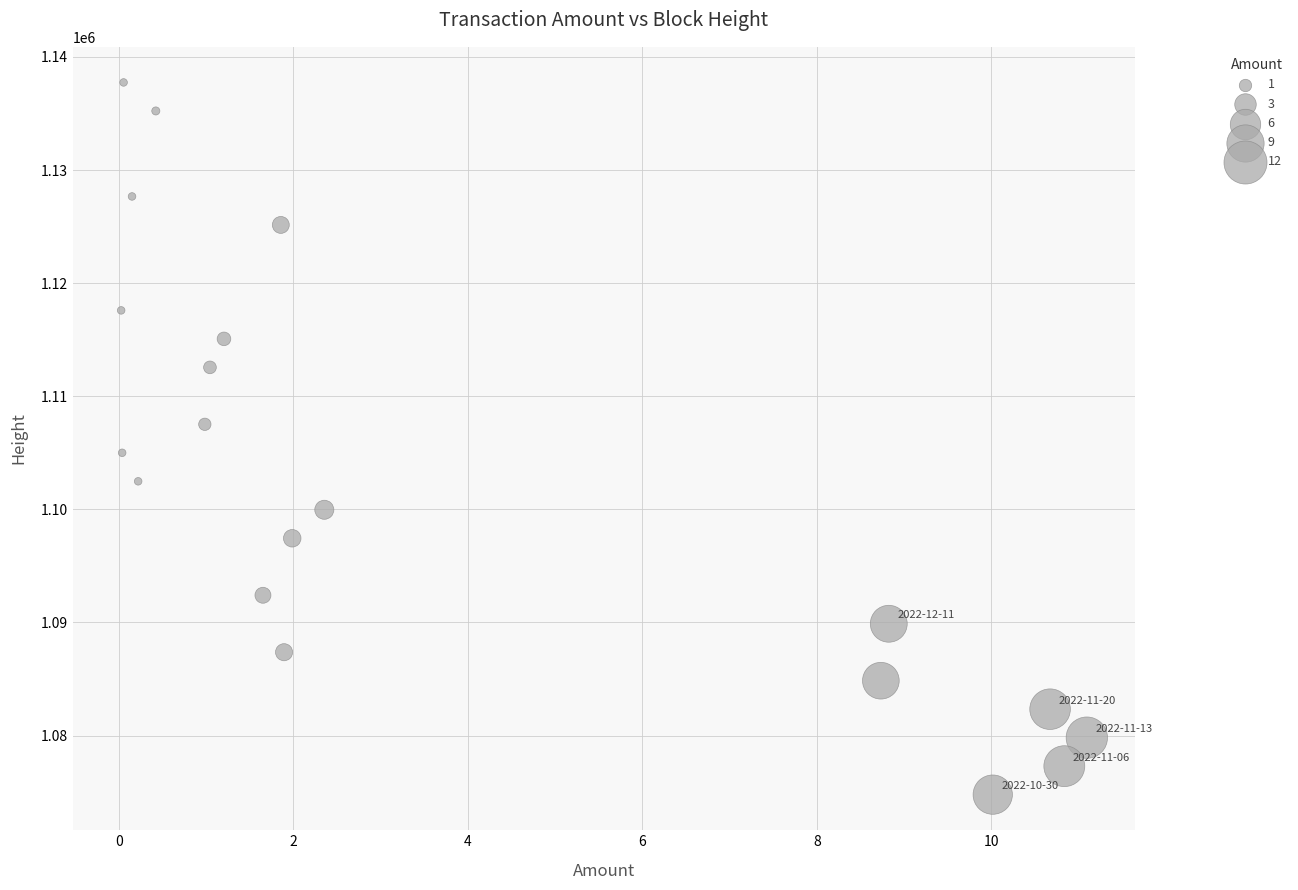

What is the range of Y values (max minus min)?

62962